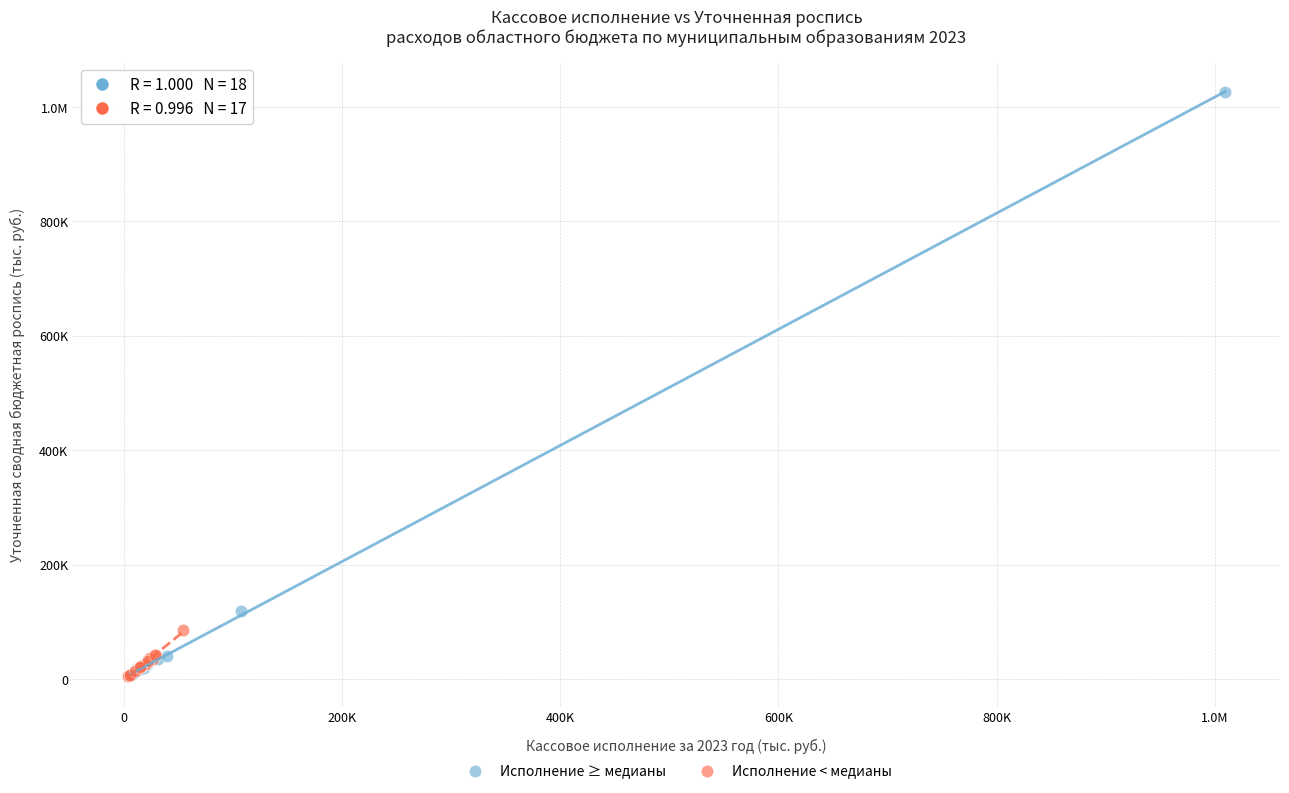

What are all the series names shown in the legend?

Исполнение ≥ медианы, Исполнение < медианы